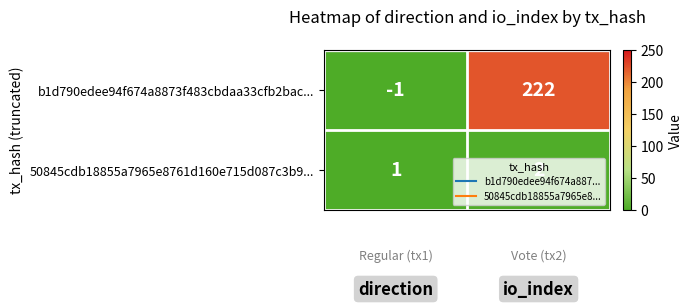

What is the highest value of the b1d790edee94f674a8873f483cbdaa33cfb2bac... series?

222